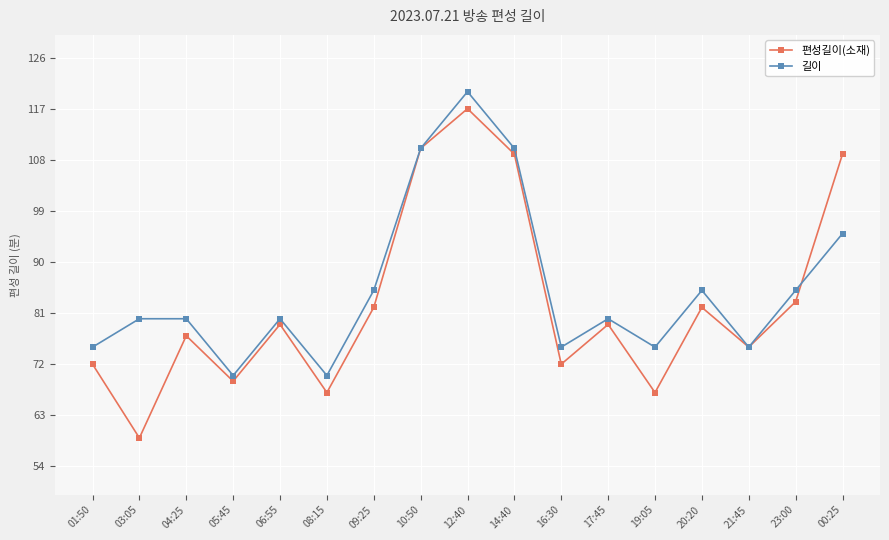

What is the difference between the maximum and second lowest values in the 편성길이(소재) series?

50